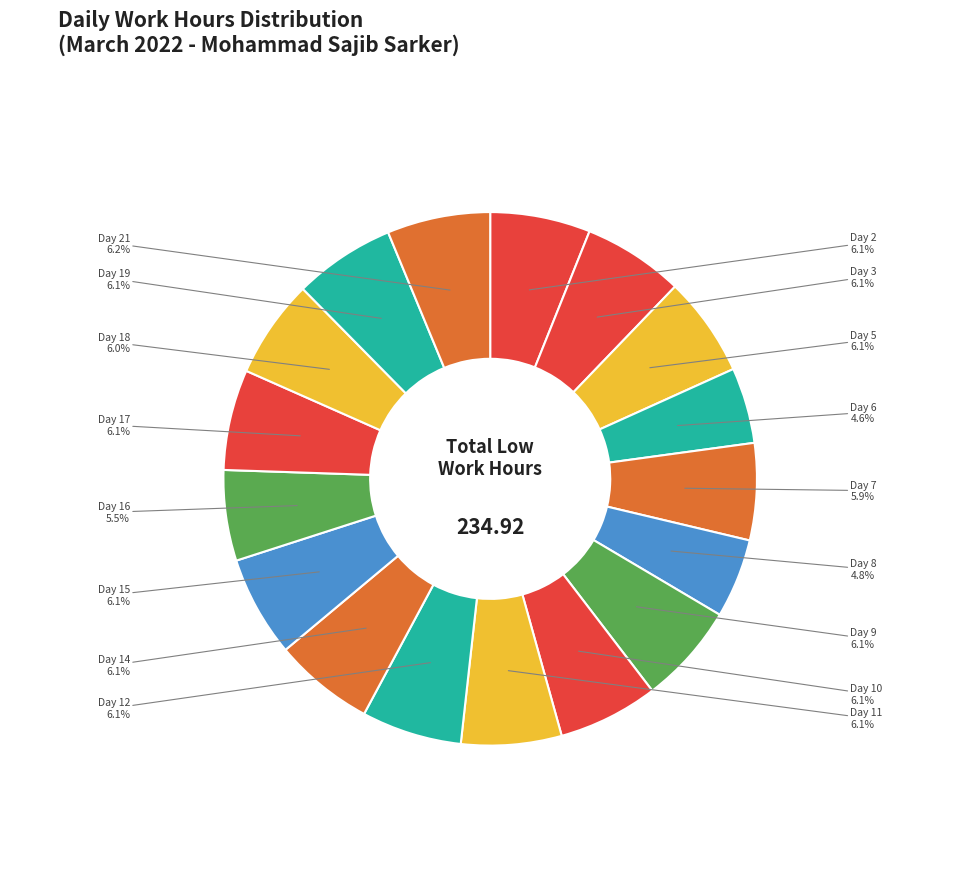

How many segments does this pie chart have?

17